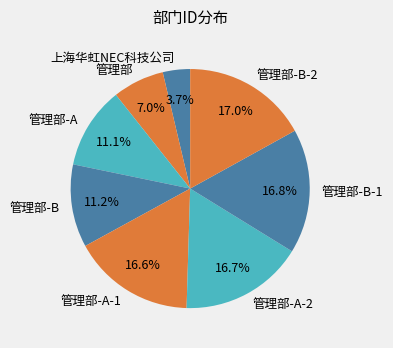

The 管理部-B-1 slice represents 4% of the pie. True or false?

False